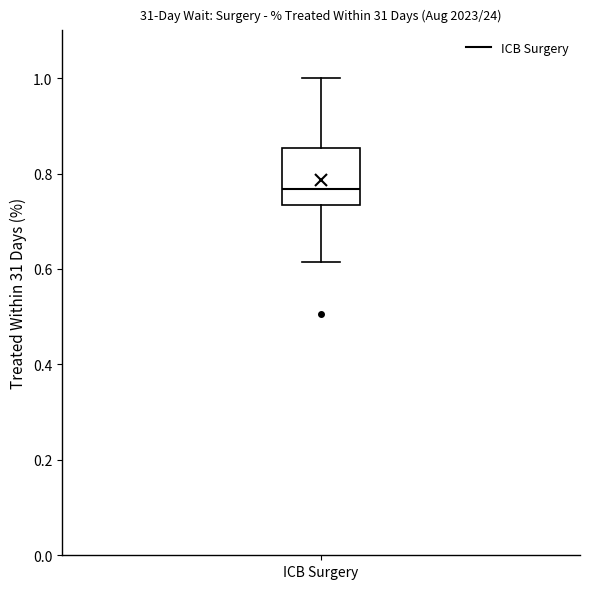

Transcribe this box plot: give where the median line is, the range the box spans, and where the two whiskers end, as read against the y-axis. The values are not printed on the chart, so give them approximately, as read against the axis.

median 0.76, box 0.74 to 0.86, whiskers 0.62 to 1.00